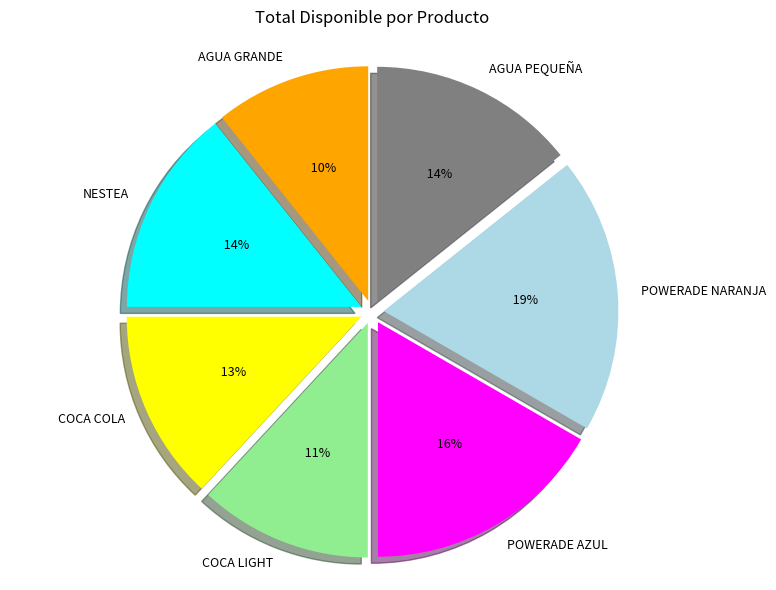

Is AGUA GRANDE the majority of the pie?

No